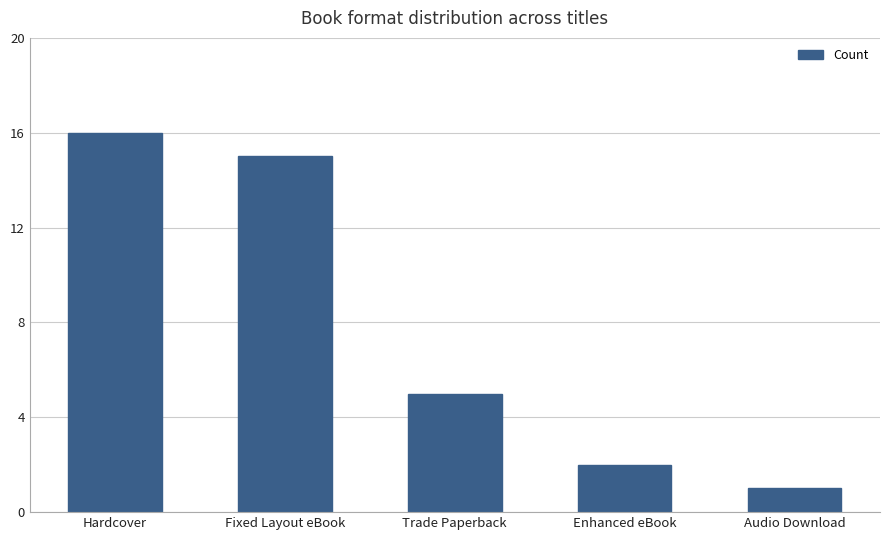

Where does the data first go above 5?

Hardcover